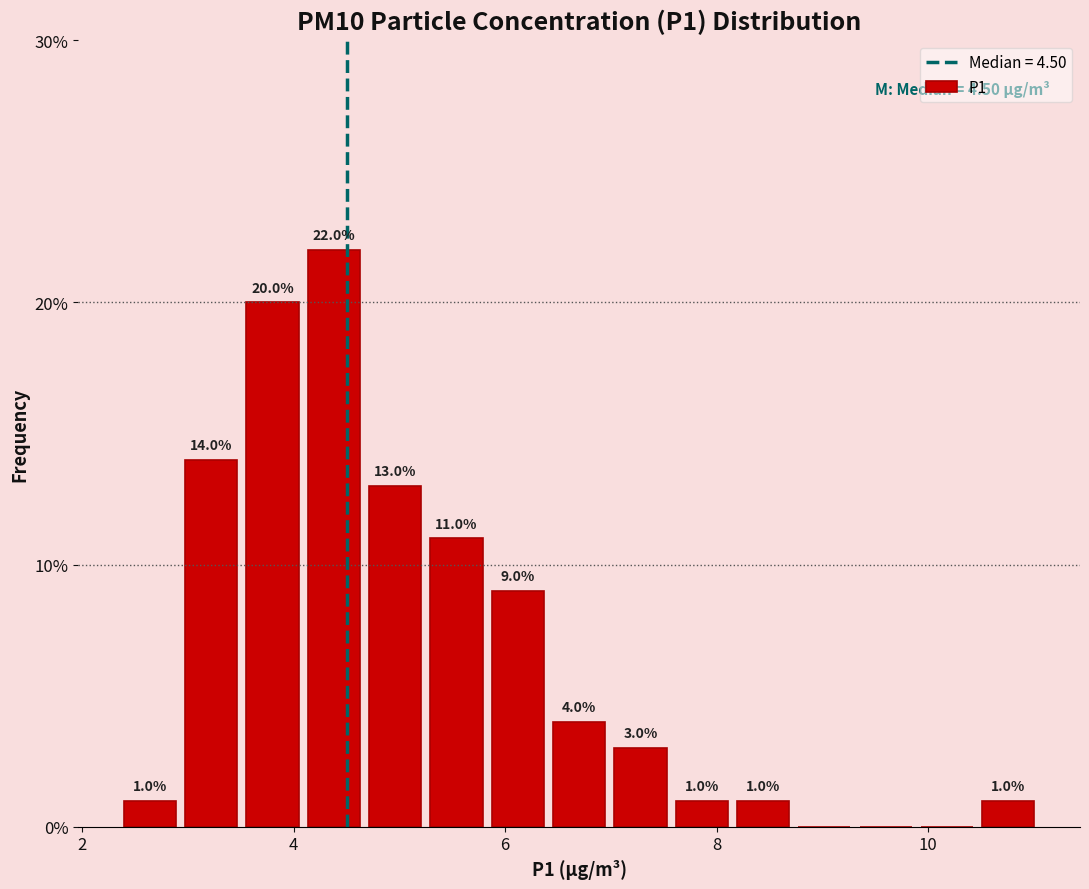

Read against the x-axis, roughly where is the centre of the tallest bar?

4.4